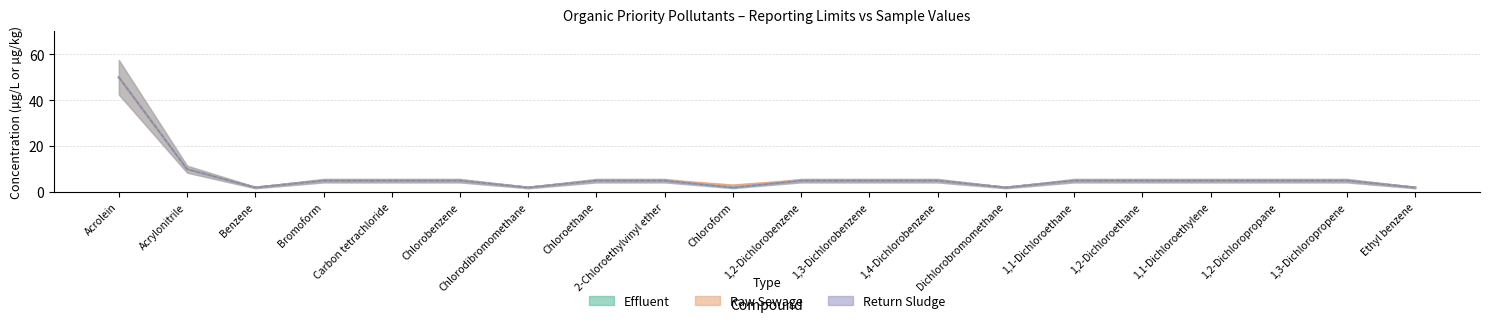

At Chlorodibromomethane, list the series in order from largest to smallest.

Effluent, Raw Sewage, Return Sludge